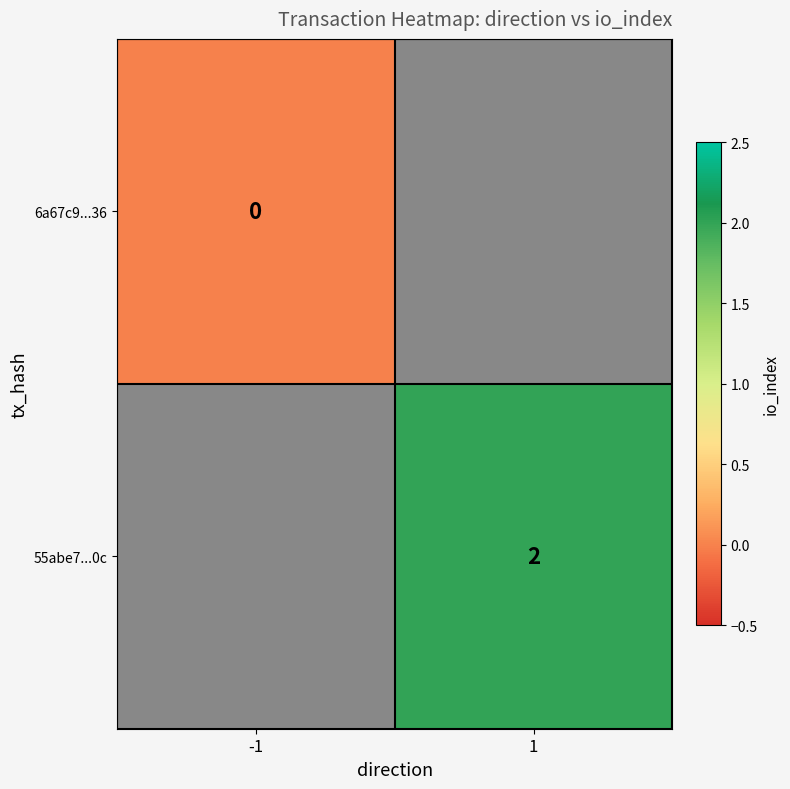

The 55abe7...0c series shows 2 at 1. True or false?

True